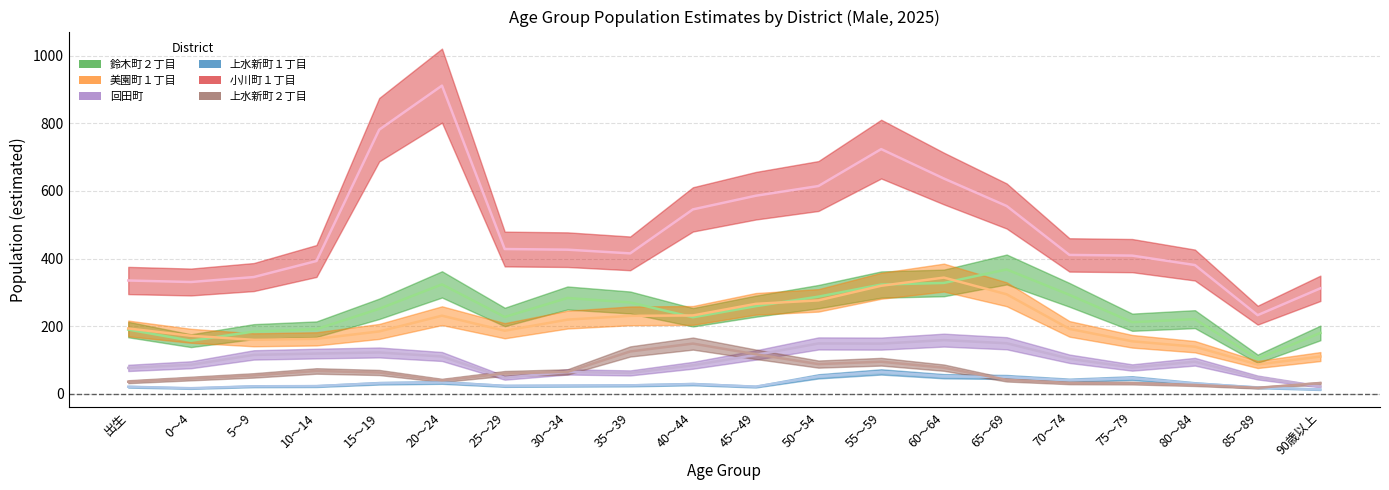

What is the difference between the maximum and minimum values in the 上水新町２丁目 series?

130.6